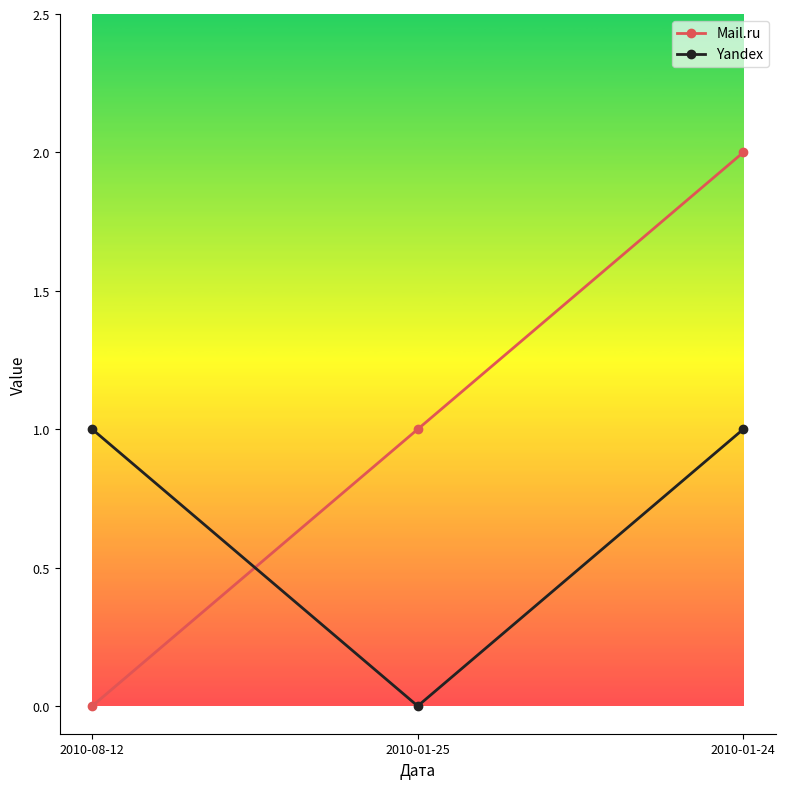

What are all the series names shown in the legend?

Mail.ru, Yandex